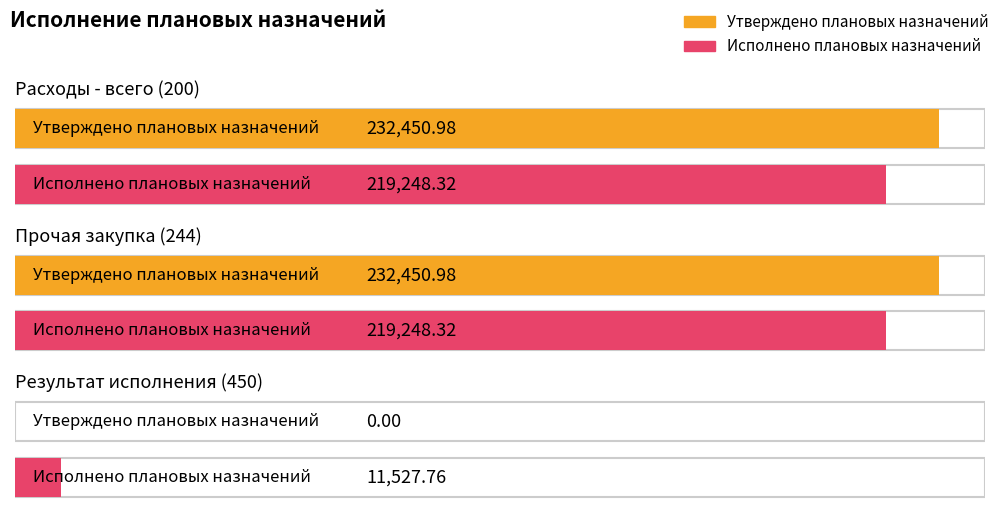

Where does the Утверждено плановых назначений series first go above 232450?

Расходы - всего (200)